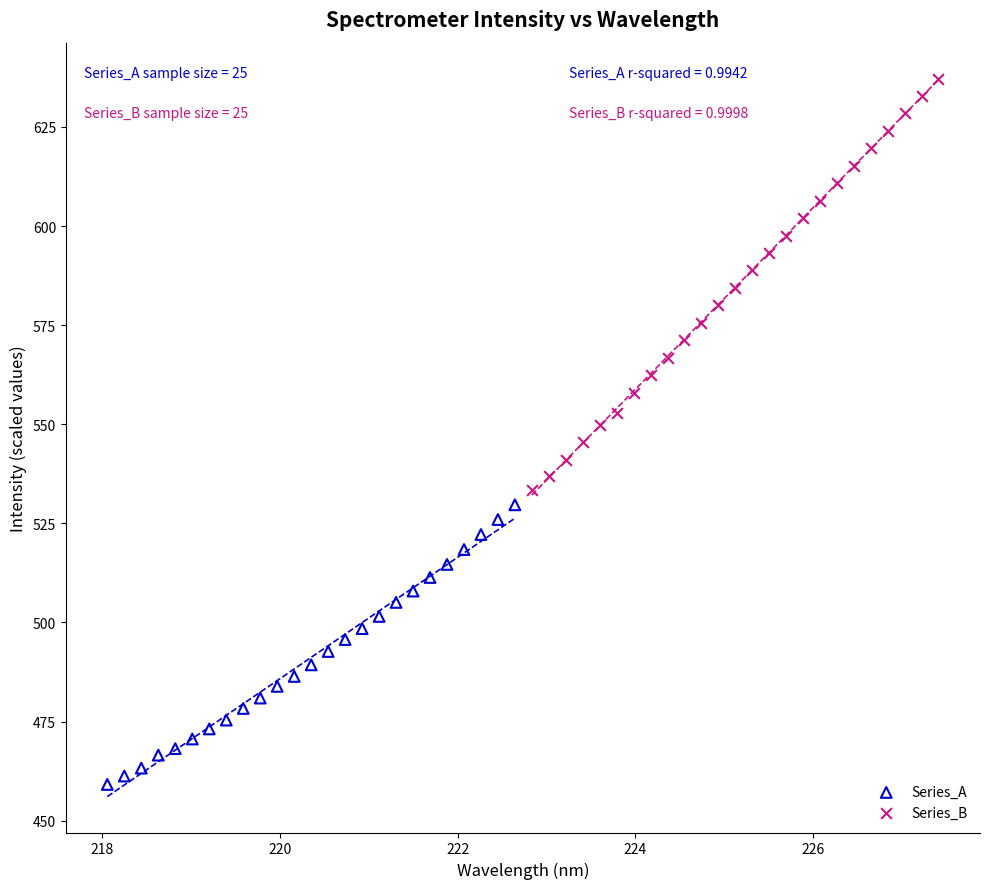

Which series has the widest spread of Y values?

Series_B